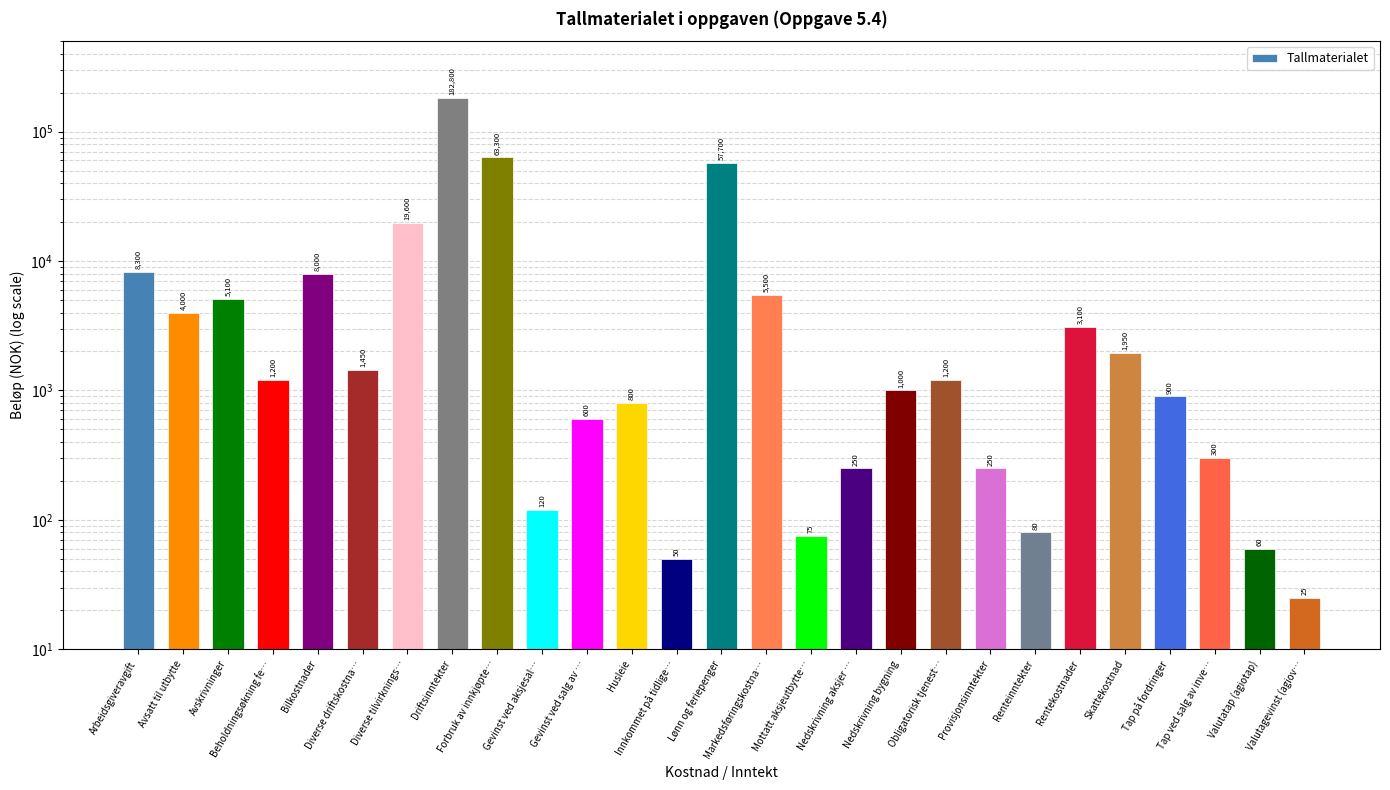

What is the label of the 2nd bar from the right?

Valutatap (agiotap)